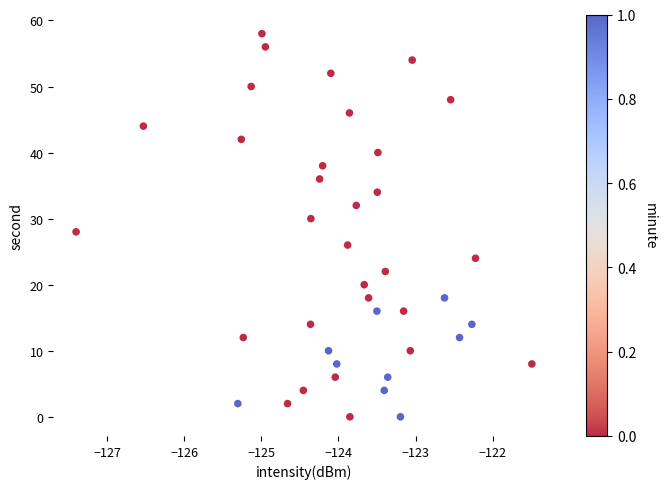

What is the range of Y values (max minus min)?

58